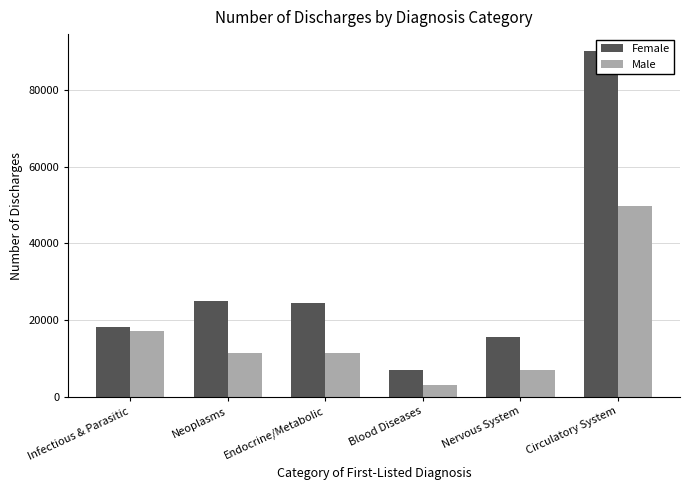

Which category has the highest value in the Female series?

Circulatory System